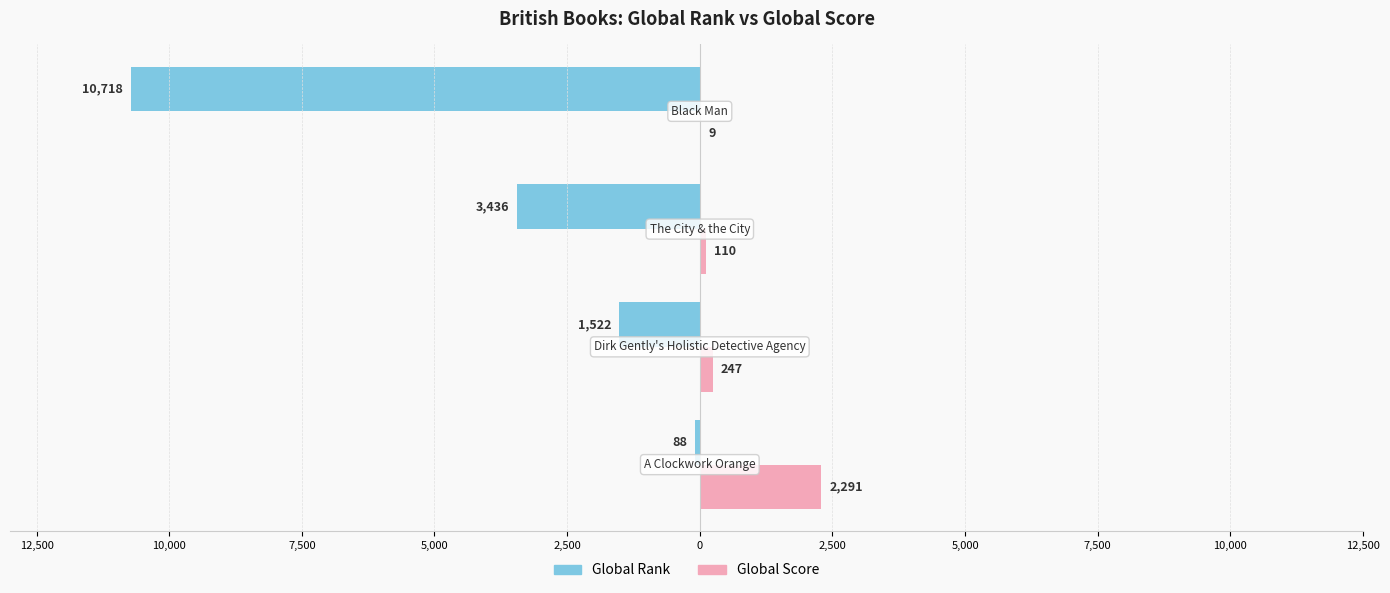

What are all the series names shown in the legend?

Global Rank, Global Score